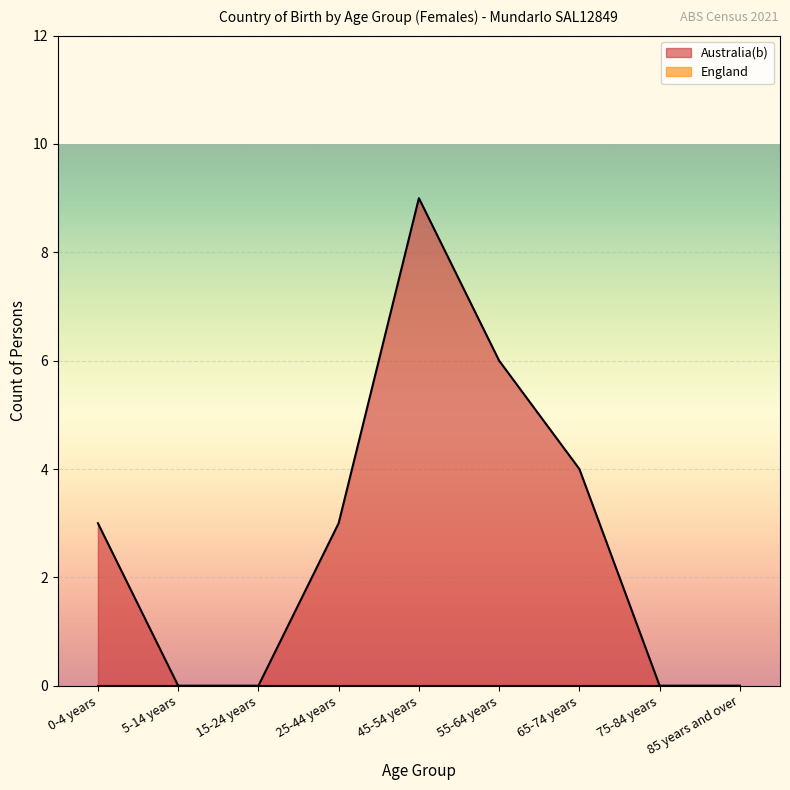

How many interior local peaks (higher than both neighbors) does the data have?

1